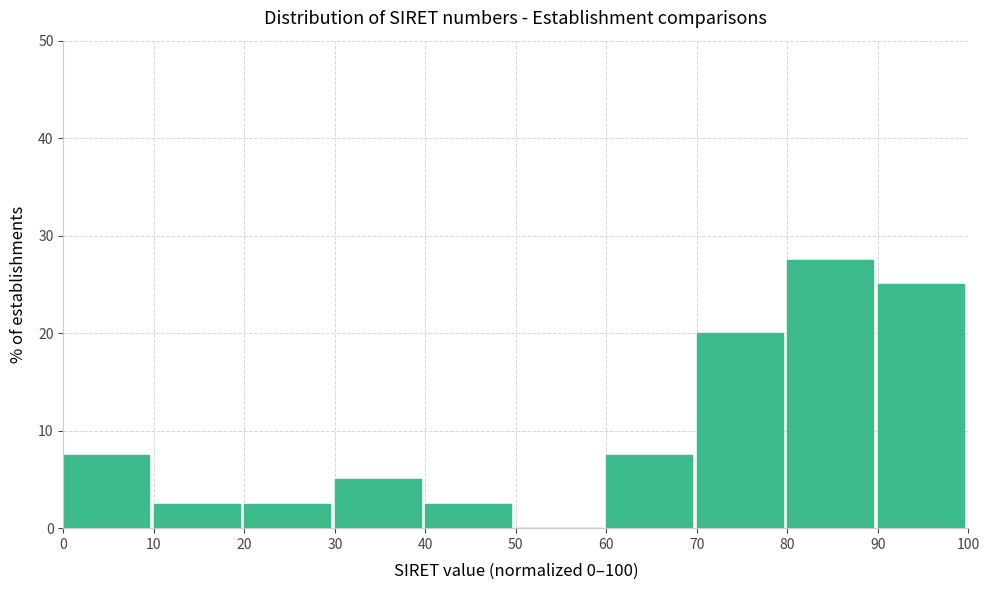

Reading left to right, list every bar in this chart as the range it spans on the x-axis followed by its height. The values are not printed on the chart, so give them approximately, as read against the axis.

0 to 10: 8
10 to 20: 3
20 to 30: 3
30 to 40: 5
40 to 50: 3
50 to 60: 0
60 to 70: 8
70 to 80: 20
80 to 90: 28
90 to 100: 25